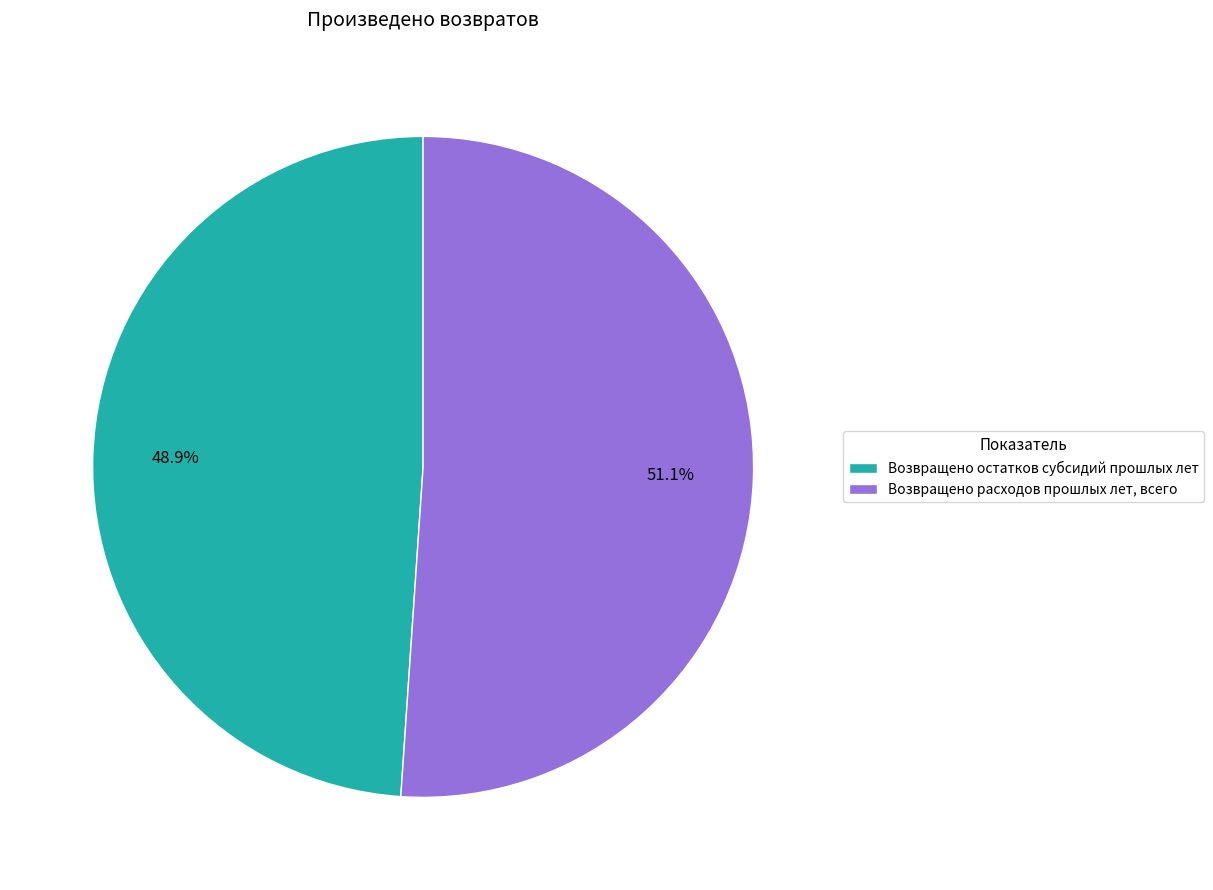

What percentage is the Возвращено остатков субсидий прошлых лет slice, to the nearest percent?

49%